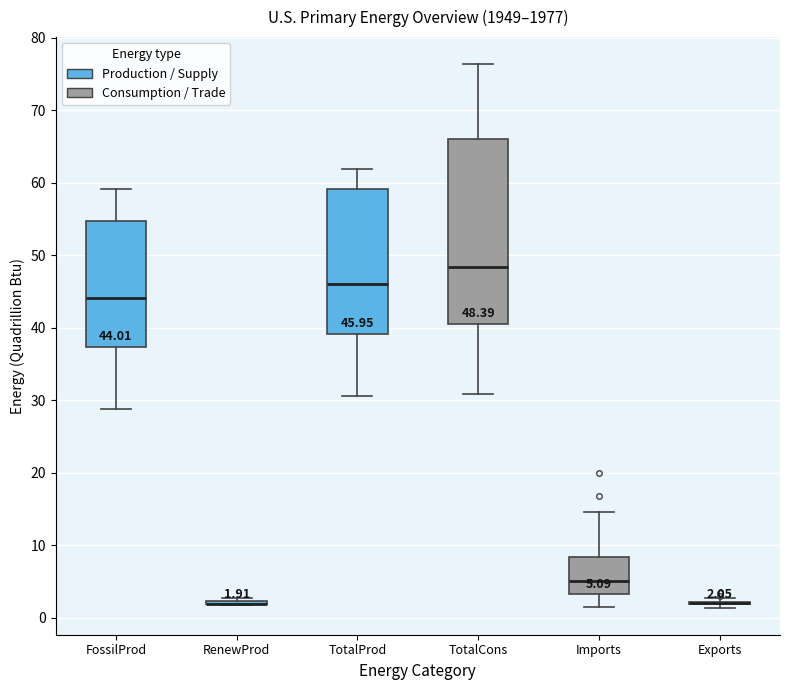

Comparing the boxes themselves (not the whiskers), which one is the tallest?

TotalCons